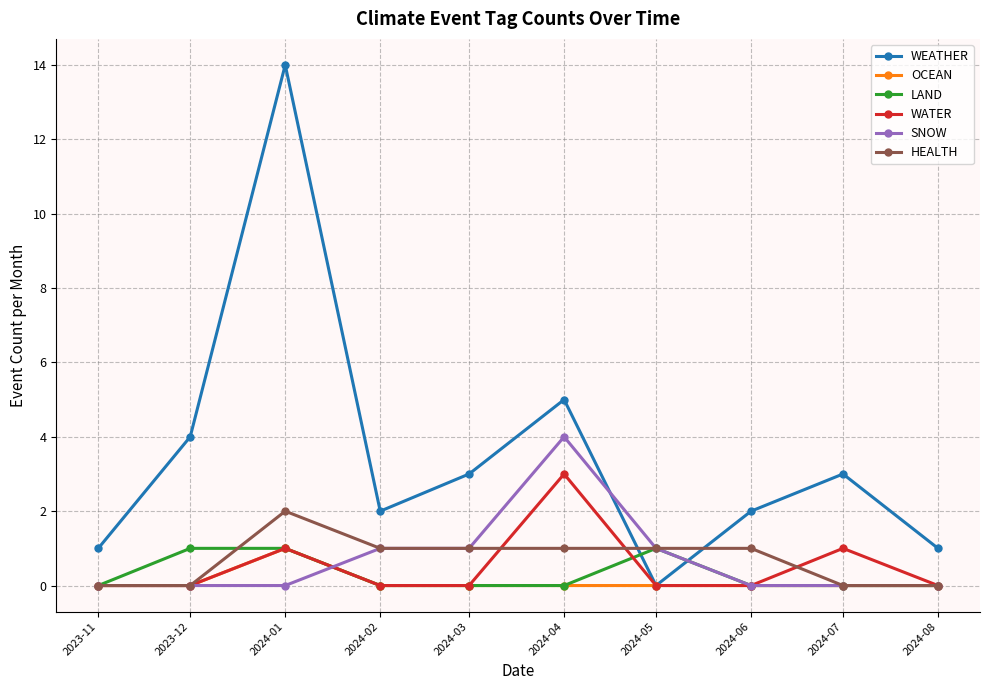

How many HEALTH values are between 0 and 1?

9